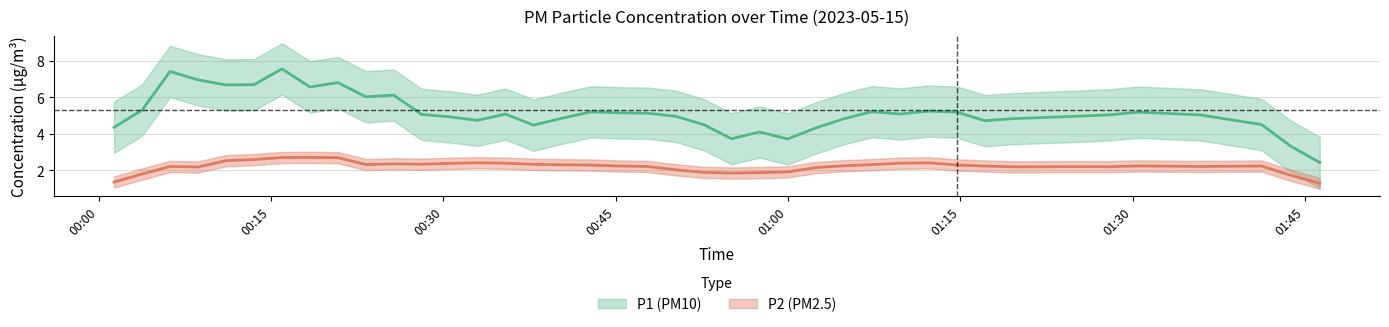

True or false: P1 and P2 intersect in this chart.

False